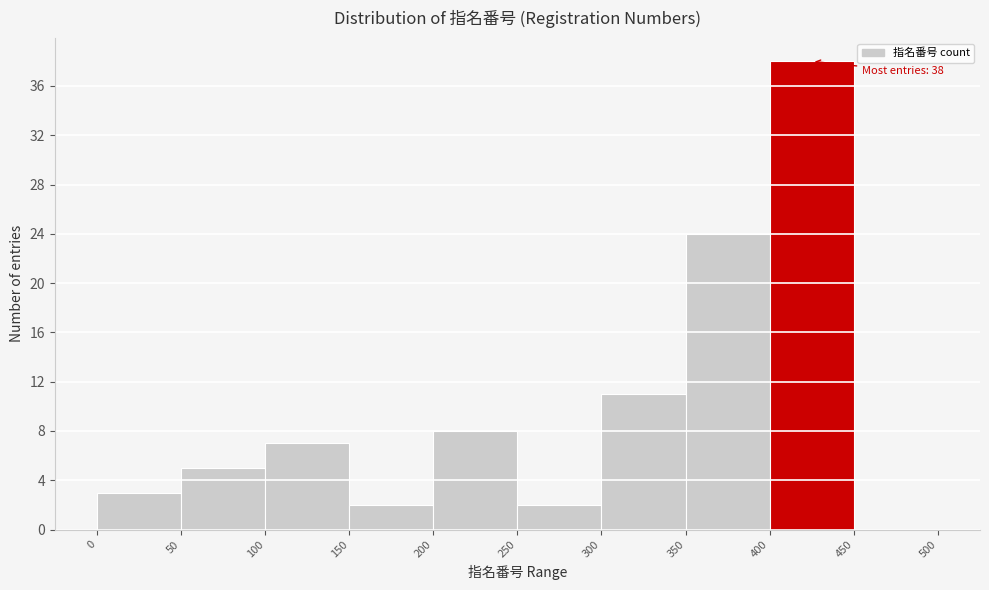

Which range on the x-axis has the tallest bar?

400 to 450